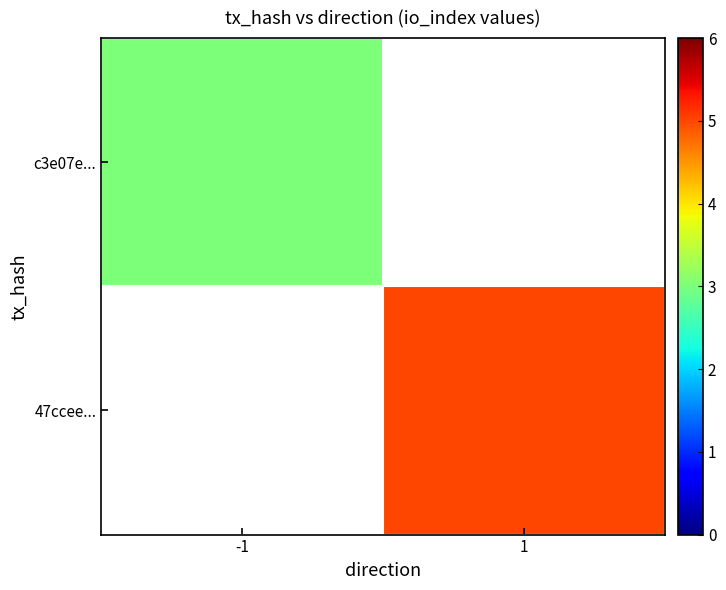

What is the minimum value for c3e07e...?

3.0